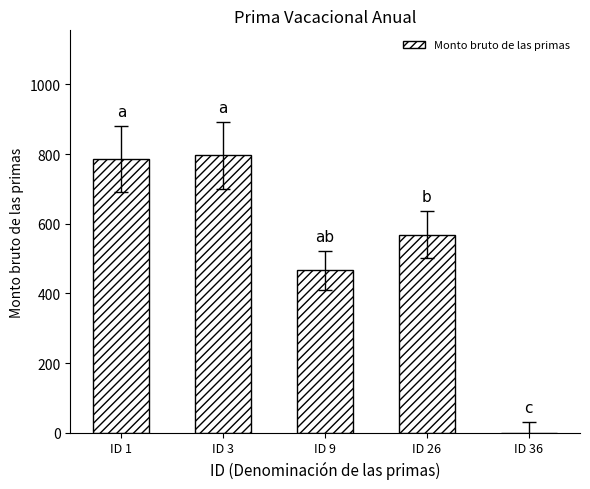

Count the number of categories in the chart.

5